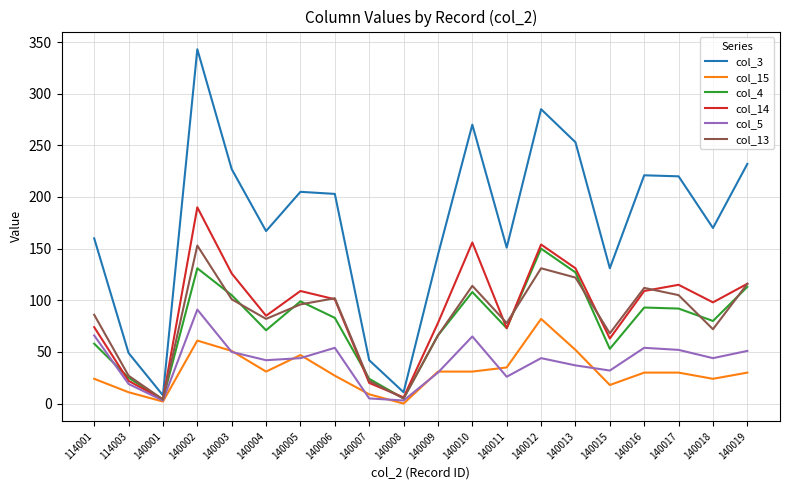

Which series has the largest range (max minus min)?

col_3